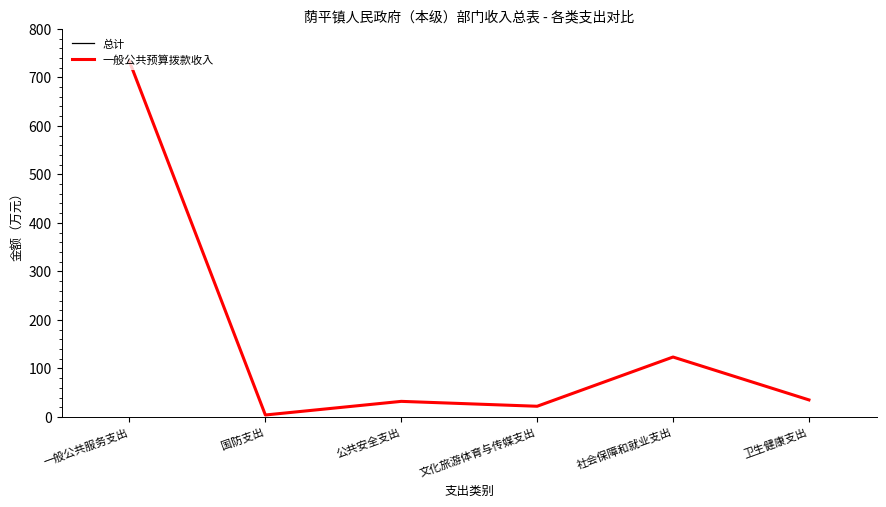

Which category has the highest value across all series?

一般公共服务支出